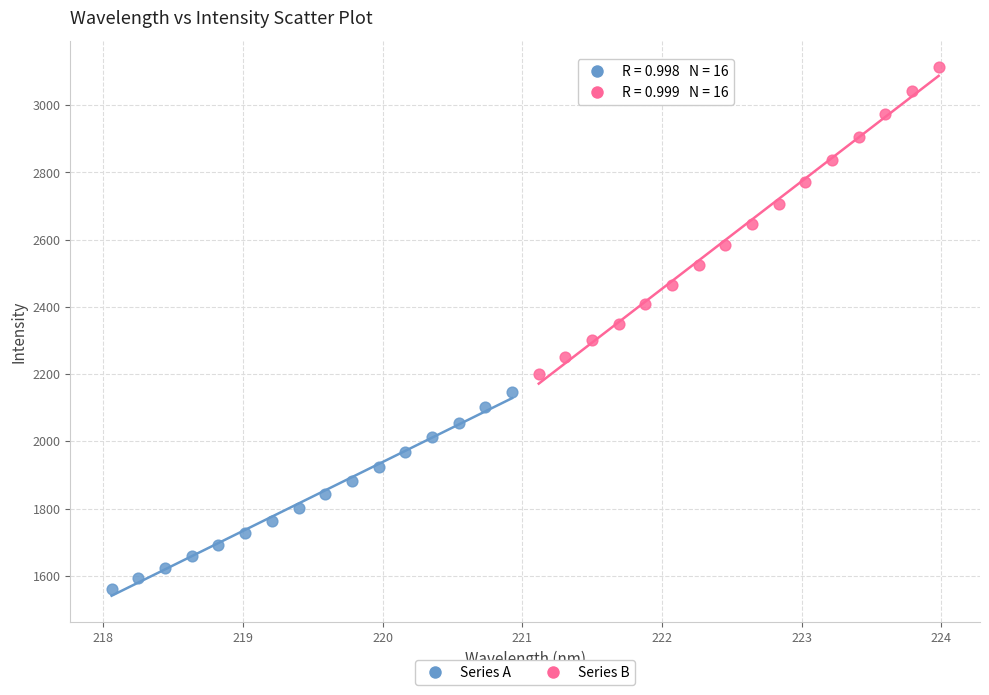

Which series has the widest spread of Y values?

Series B